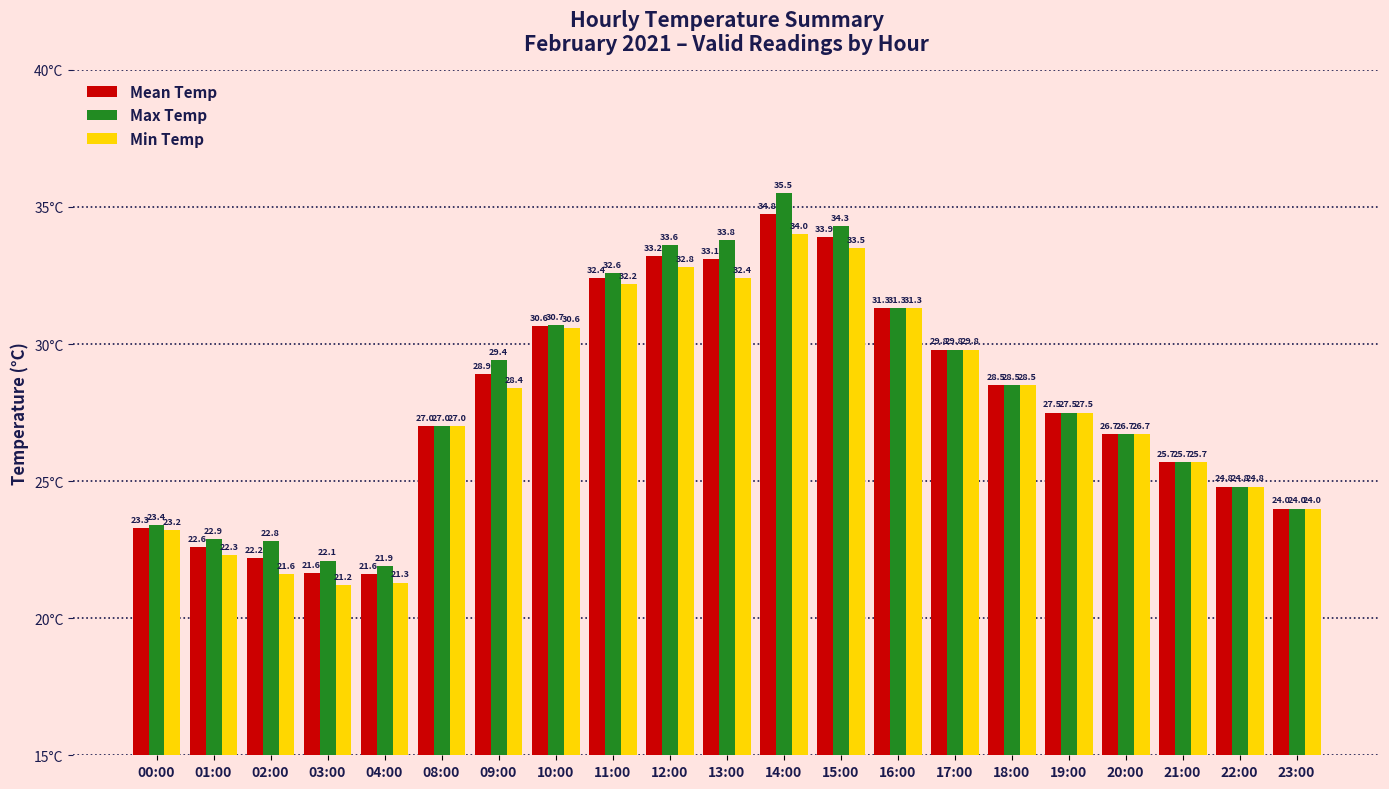

Which category has the highest value in the Max Temp series?

14:00